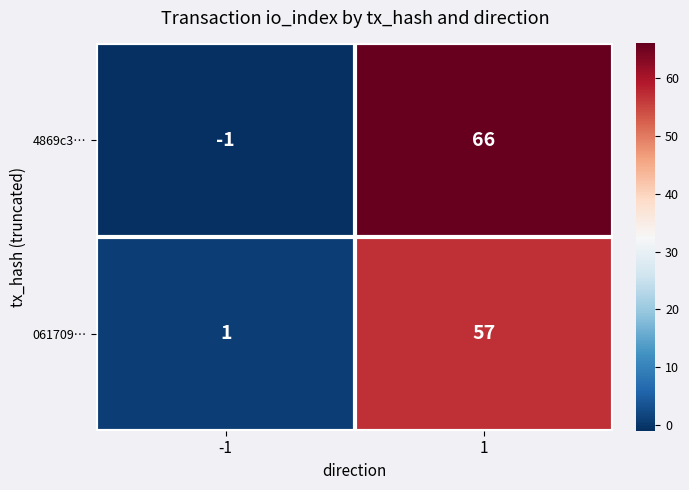

The 061709… series shows 1 at -1. True or false?

True